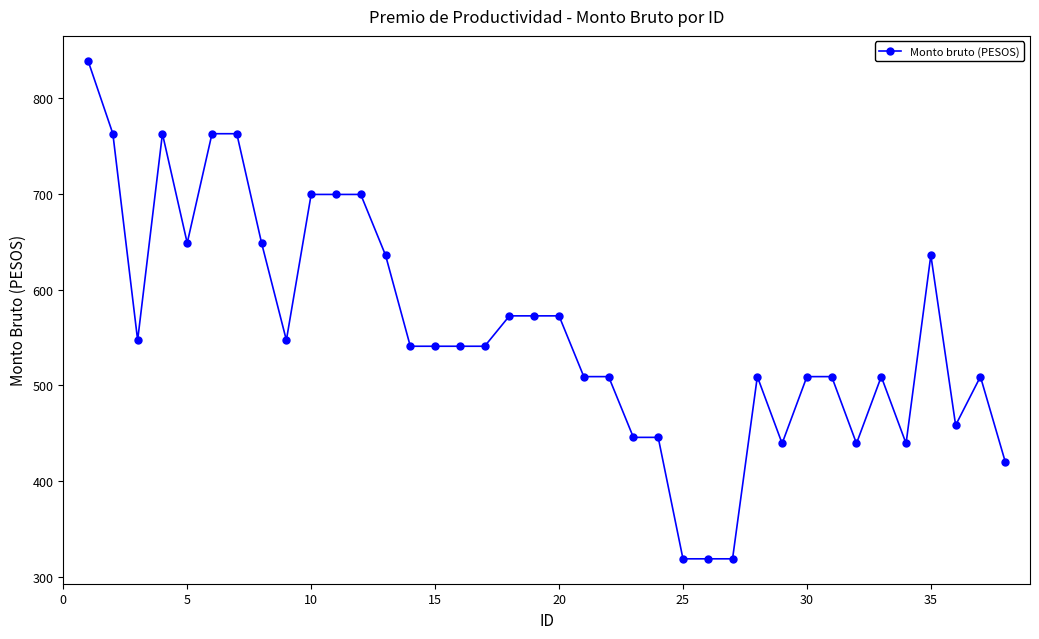

What is the sum of all values?

21144.7